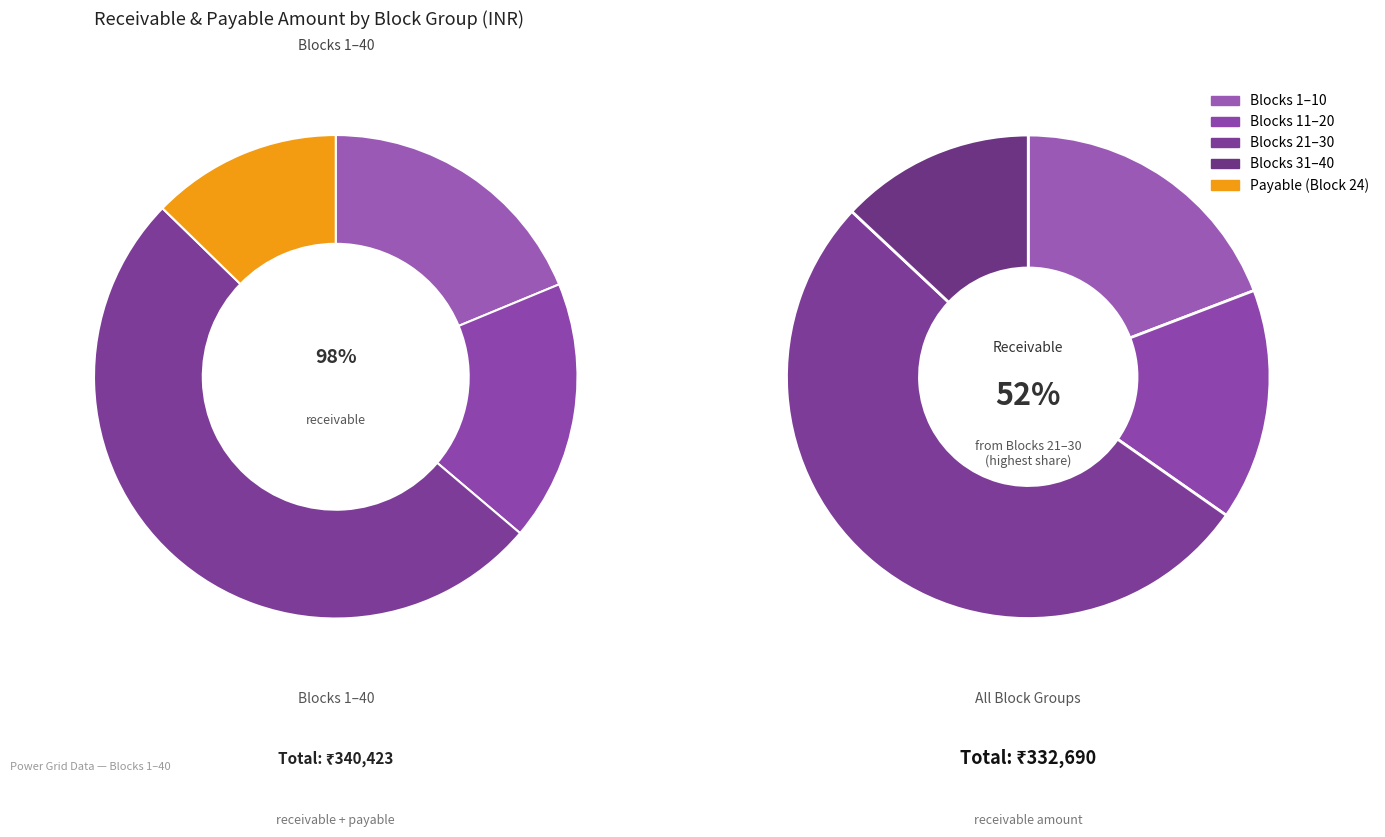

Does 20 represent more than half of the total?

No